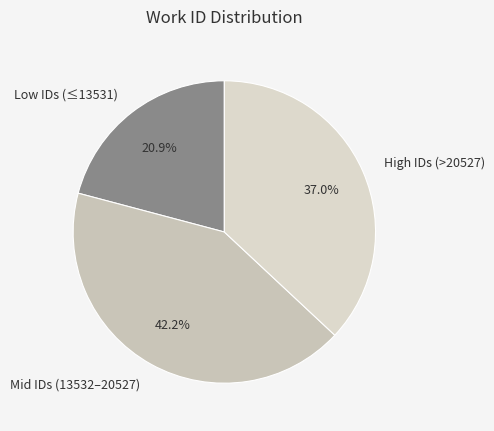

Which category has the smallest portion of the pie?

Low IDs (≤13531)